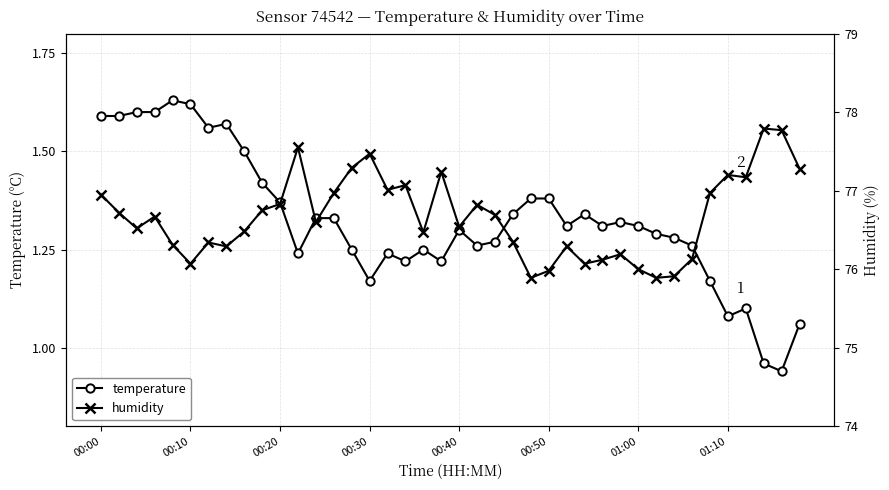

List the series in order of their overall mean, lowest first.

temperature, humidity